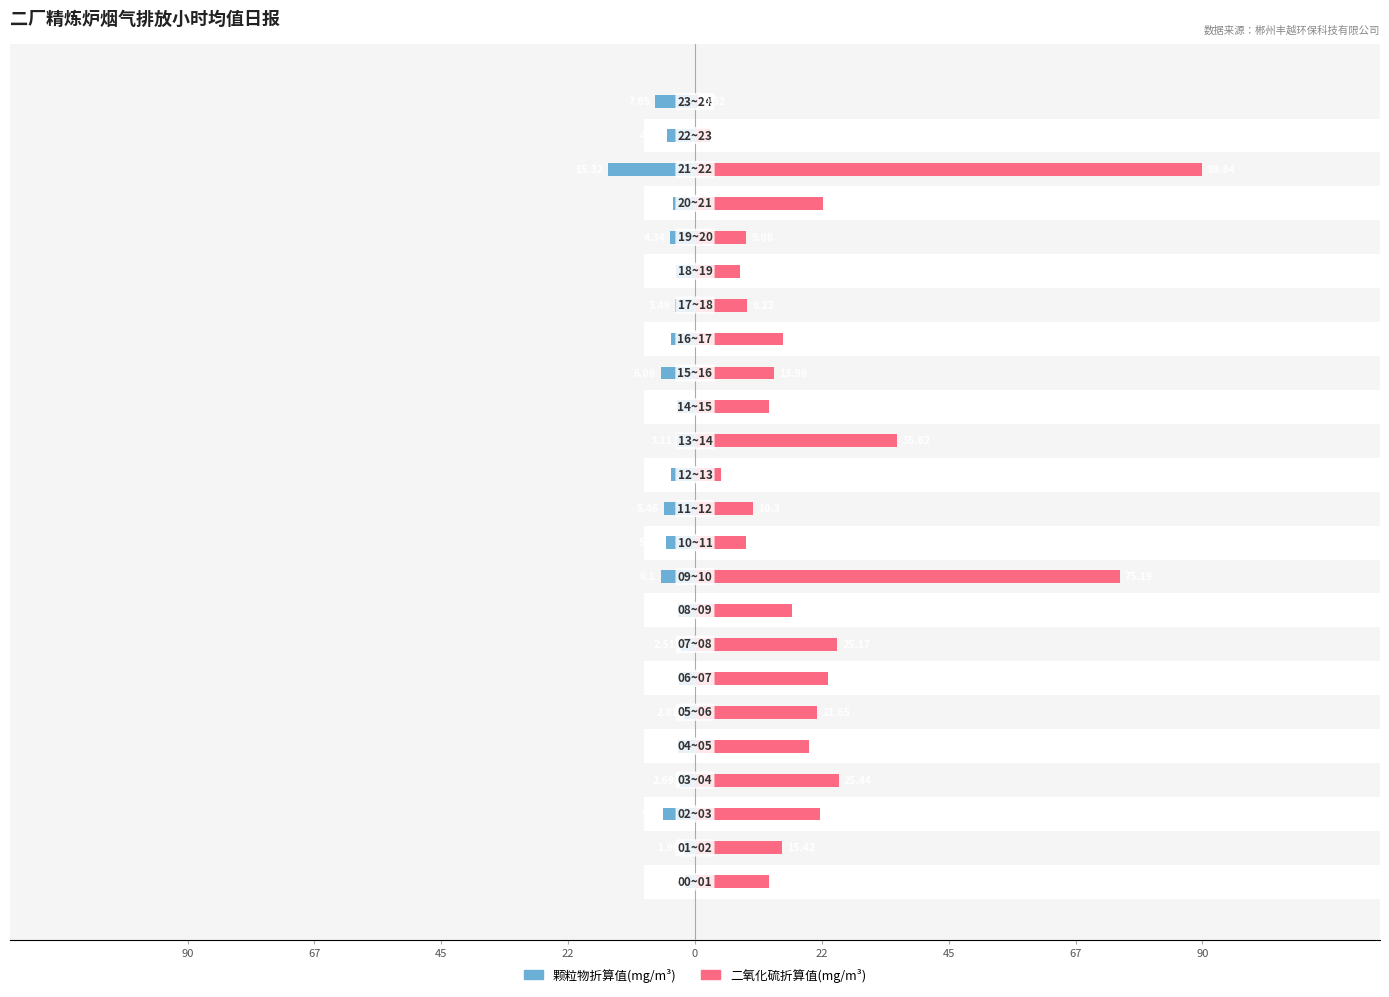

What is the maximum value shown in the chart?

89.8